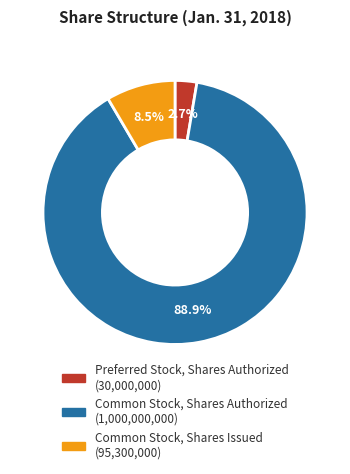

How many slices are in this pie chart?

3